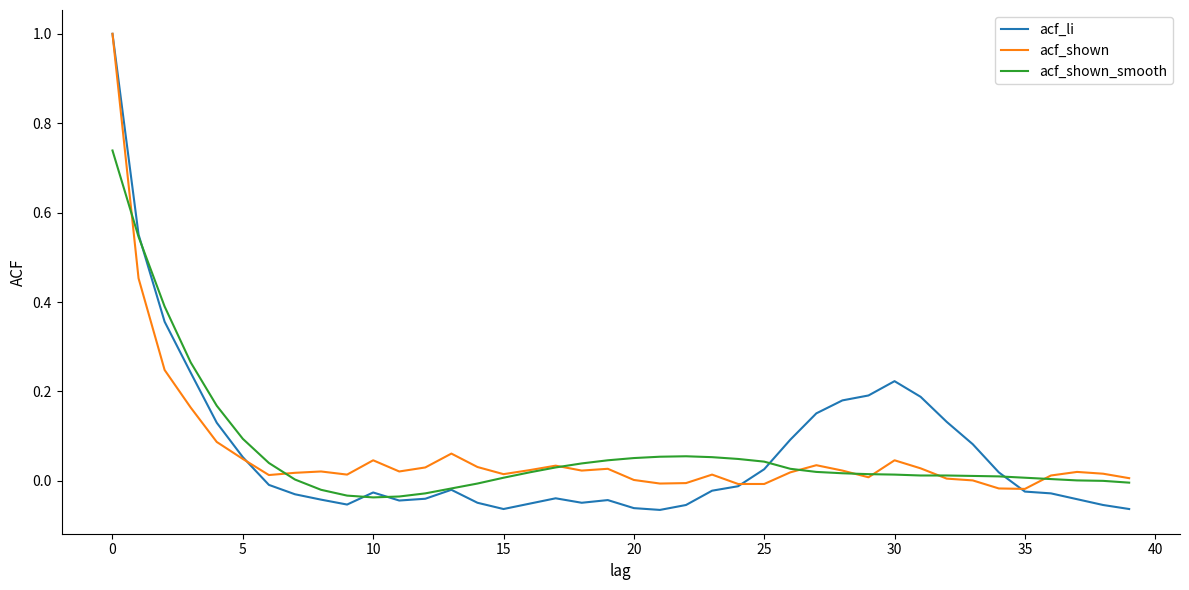

Which series has the largest range (max minus min)?

acf_li